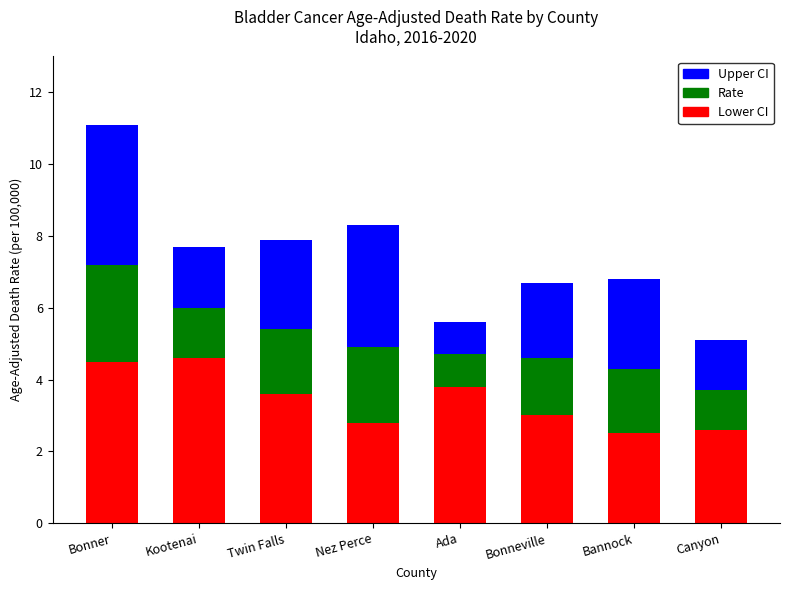

True or false: Lower CI has a value of 3.2 at Kootenai.

False